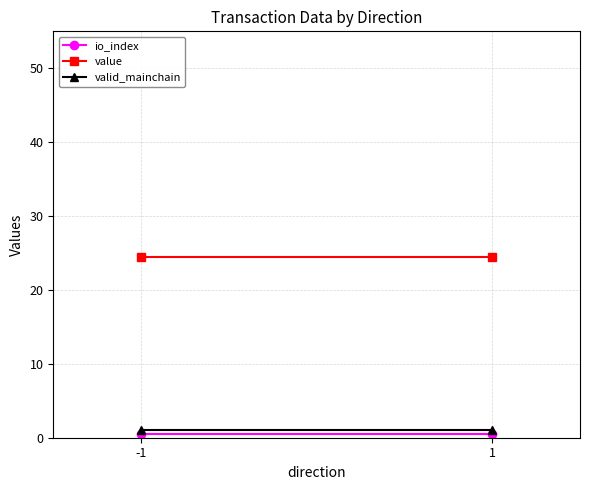

Which series changed the most between -1 and 1?

io_index